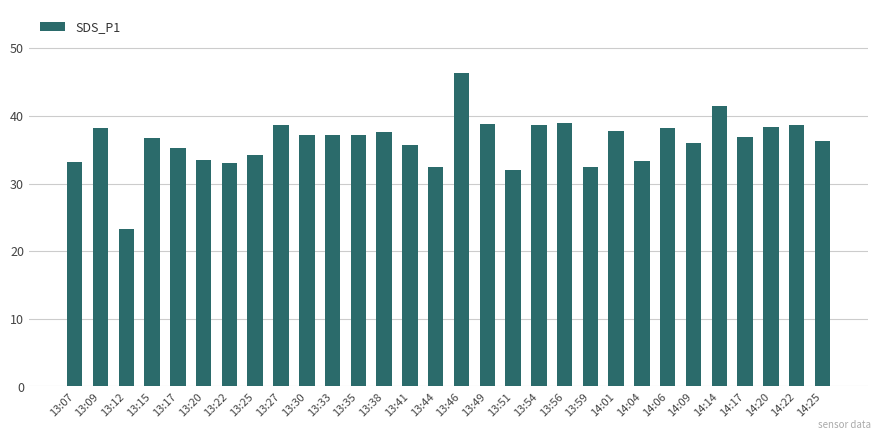

What is the change in value from 13:35 to 14:22?

+1.4